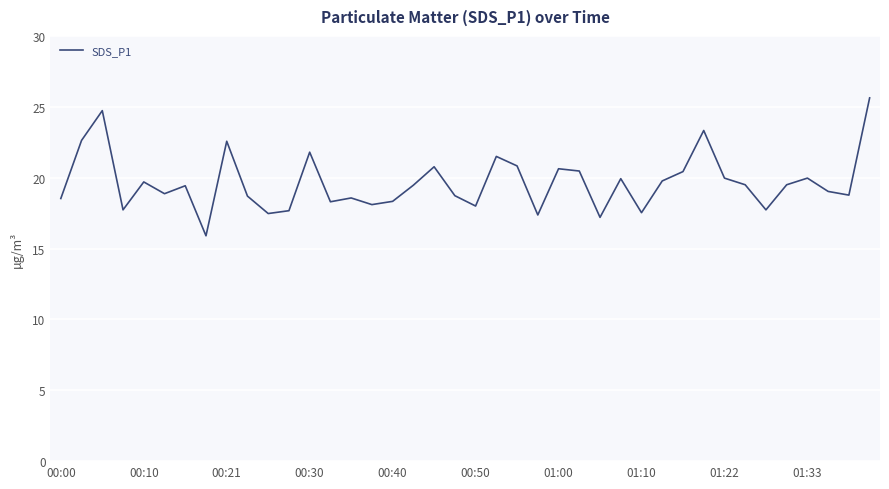

What is the maximum value shown in the chart?

25.6